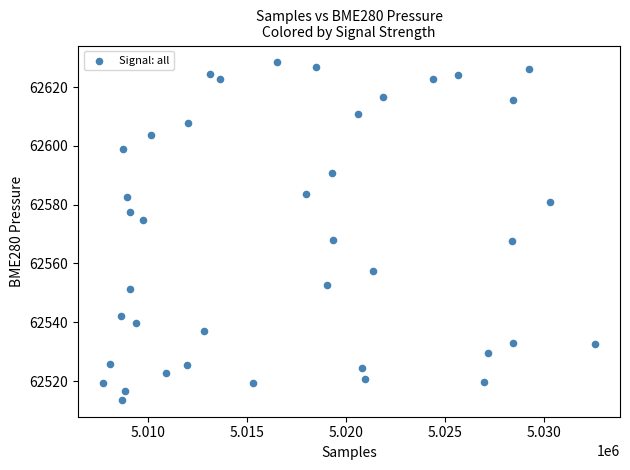

What is the range of X values (max minus min)?

24926.0